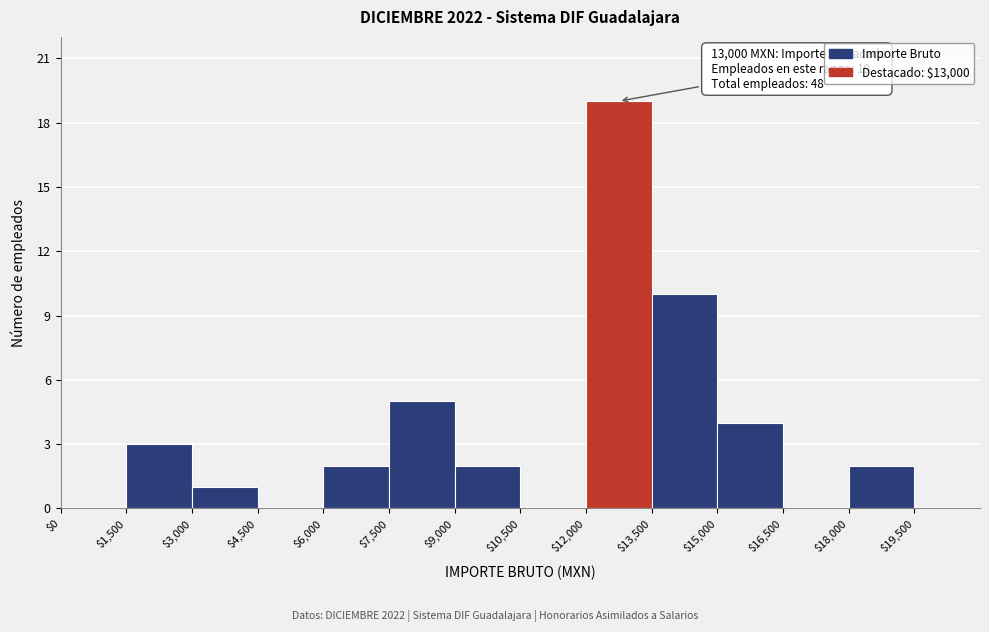

Over which range of the x-axis is the bar tallest?

$12,000 to $13,500